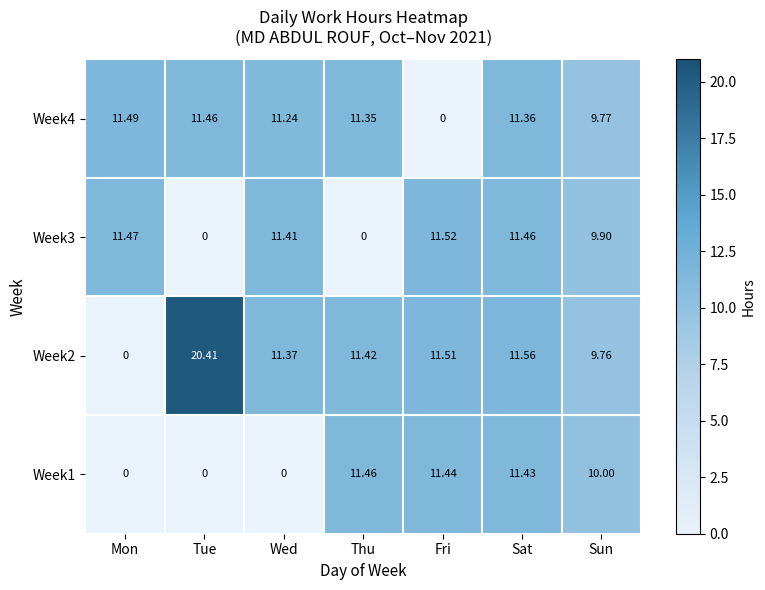

Which label corresponds to the largest value in the chart?

Tue